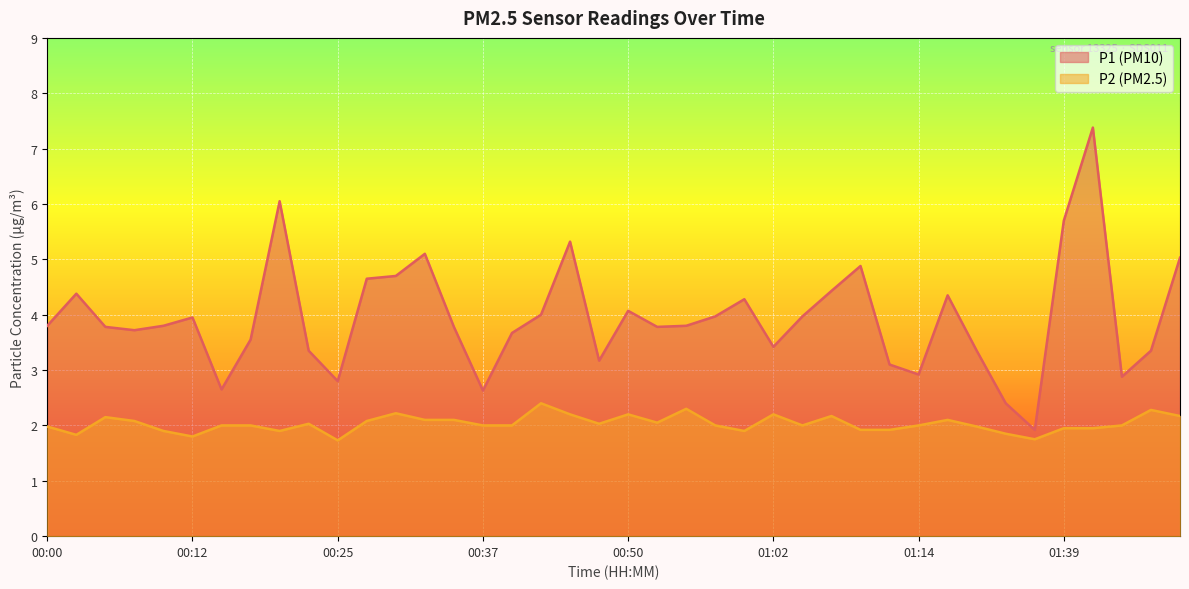

True or false: P1 line has more than 1 interior local peaks.

True